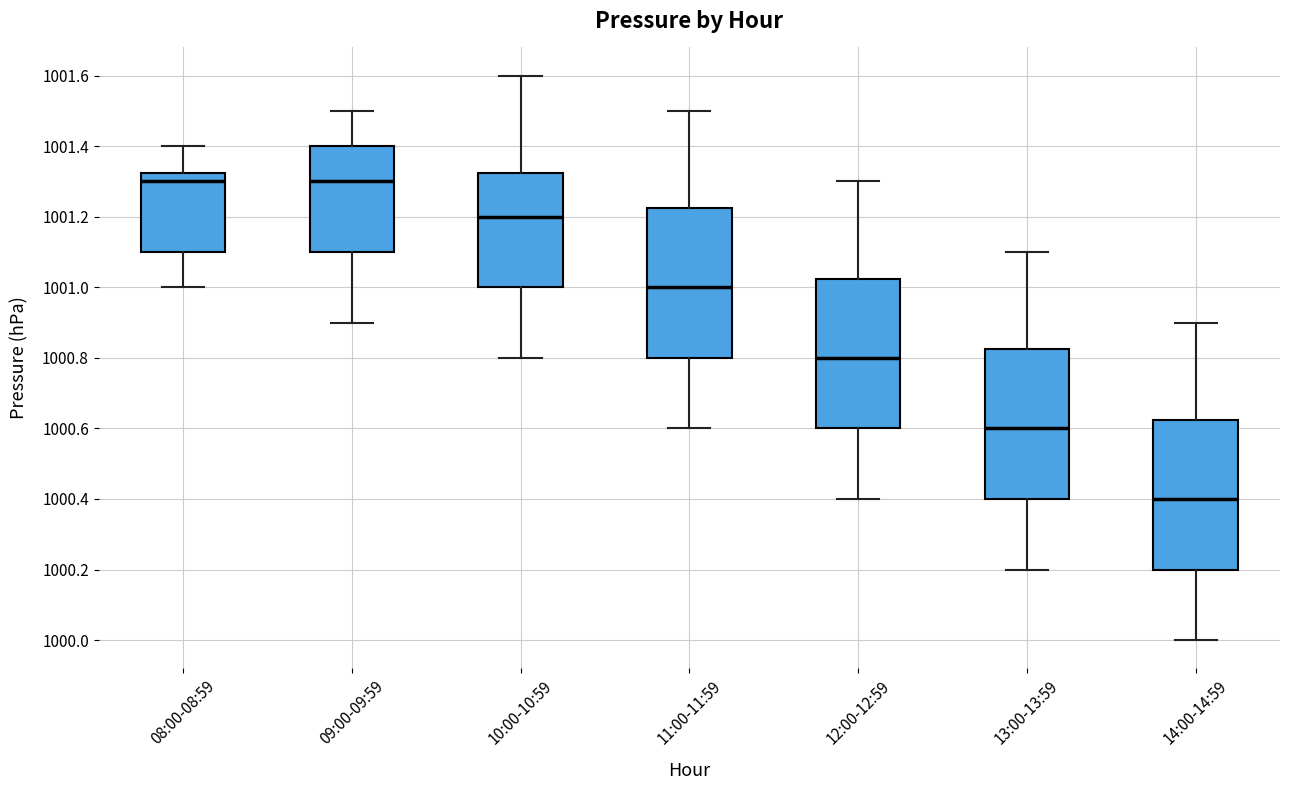

Where is the lower edge of the box for 12:00-12:59 on the y-axis? The values are not printed on the chart, so give them approximately, as read against the axis.

1000.60